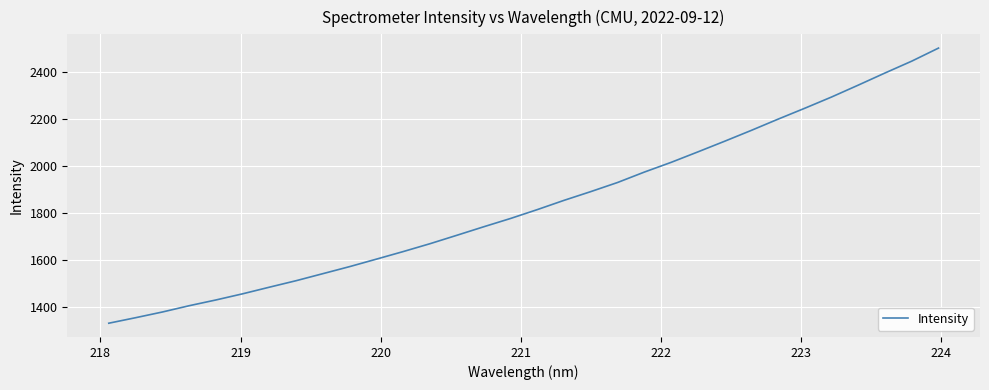

What is the difference between the maximum and minimum values?

1173.7